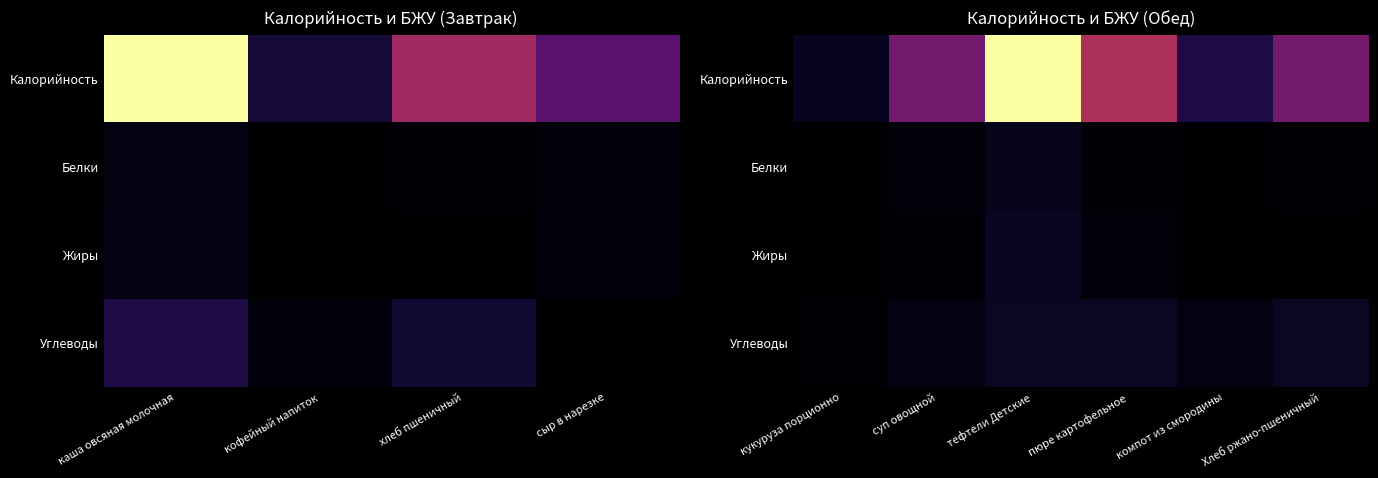

Which series changed the most between кукуруза порционно and компот из смородины?

Калорийность